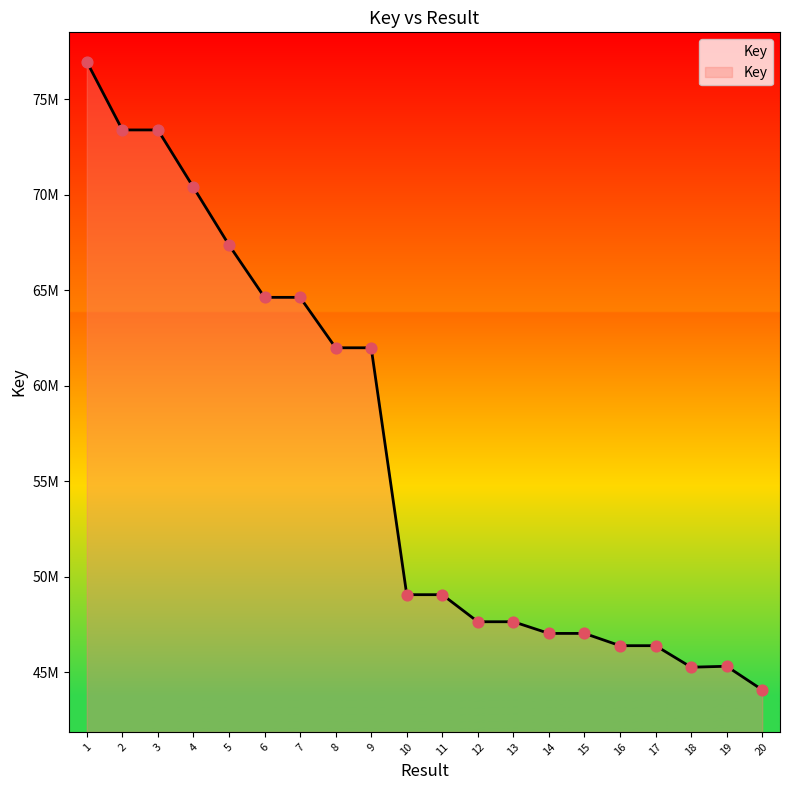

Between 7 and 1, which is larger?

1